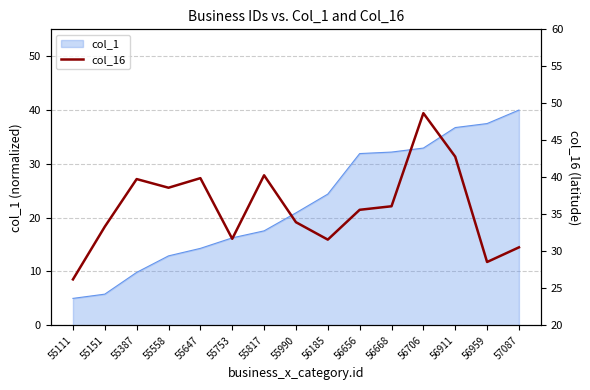

Count the number of values greater than 35.

8